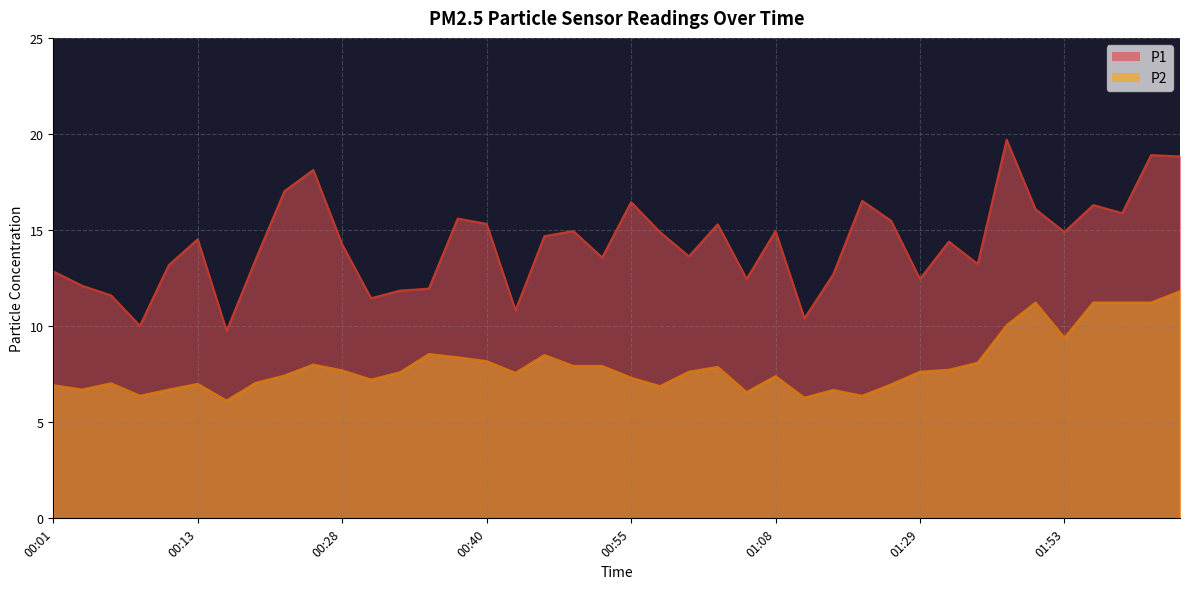

Which series has the largest total across all categories?

P1